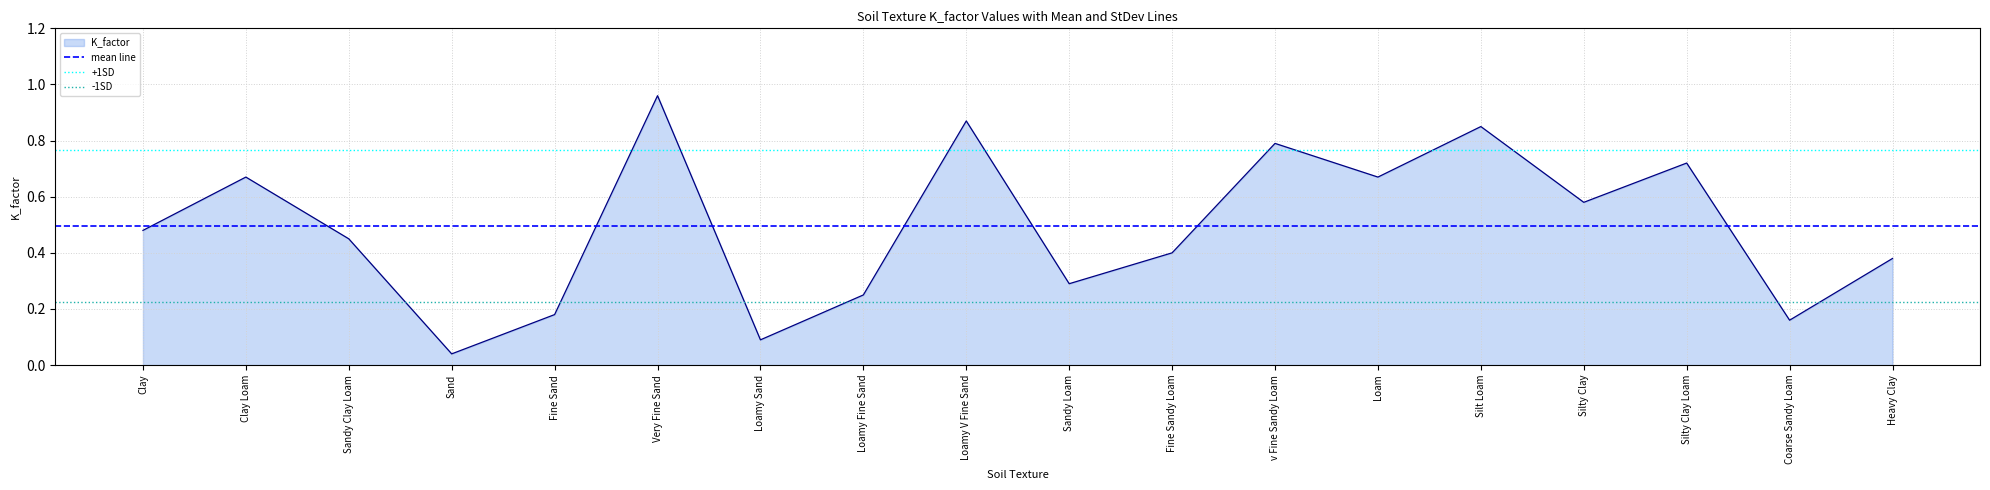

Which series has the largest total across all categories?

+1SD